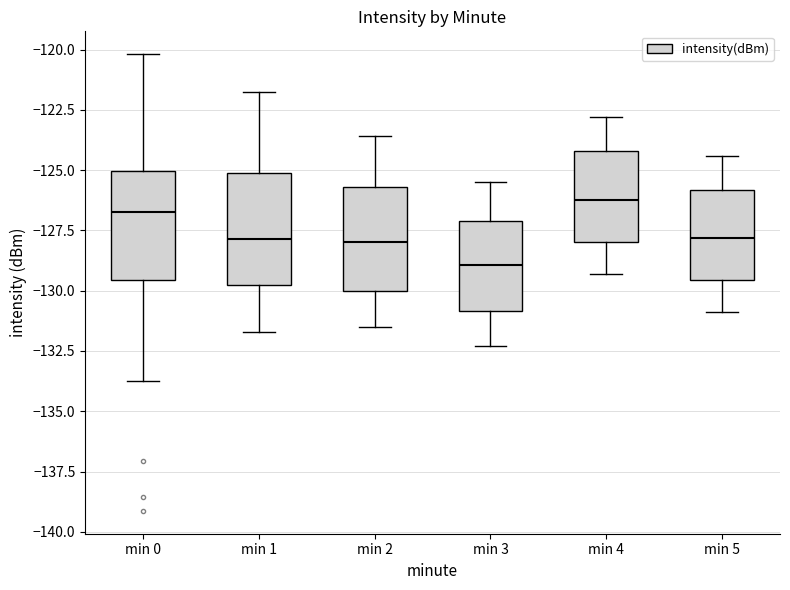

Reading left to right, read every box against the y-axis: the position of its median line, the range the box covers, and the ends of its whiskers. The values are not printed on the chart, so give them approximately, as read against the axis.

min 0: median -126.5, box -129.5 to -125.0, whiskers -134.0 to -120.0
min 1: median -128.0, box -130.0 to -125.0, whiskers -131.5 to -122.0
min 2: median -128.0, box -130.0 to -125.5, whiskers -131.5 to -123.5
min 3: median -129.0, box -131.0 to -127.0, whiskers -132.5 to -125.5
min 4: median -126.0, box -128.0 to -124.0, whiskers -129.5 to -123.0
min 5: median -128.0, box -129.5 to -126.0, whiskers -131.0 to -124.5